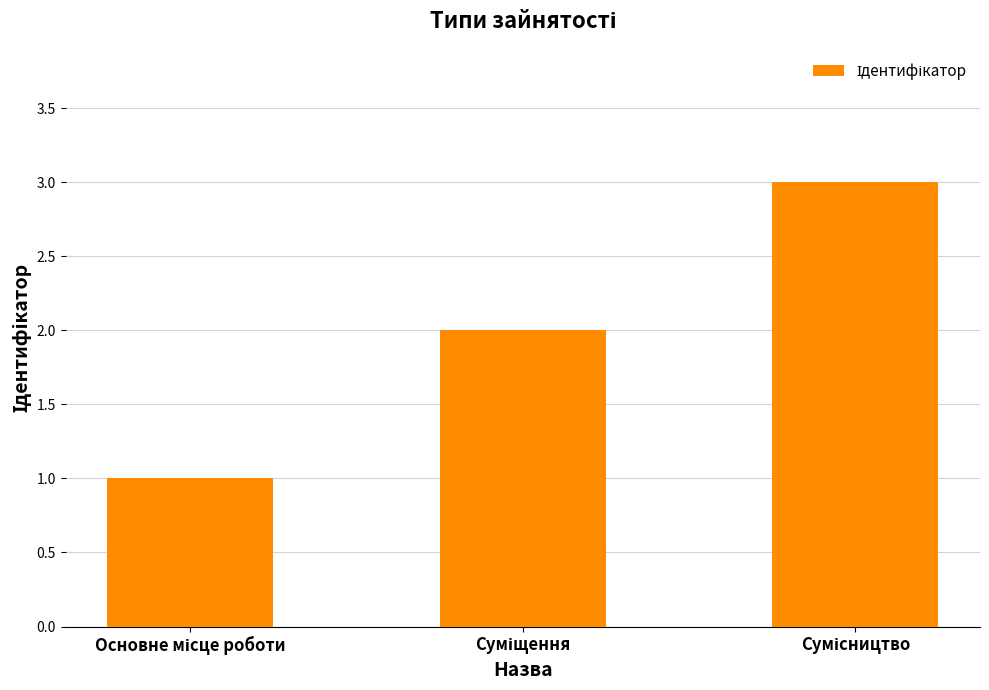

What is the sum of all values?

6